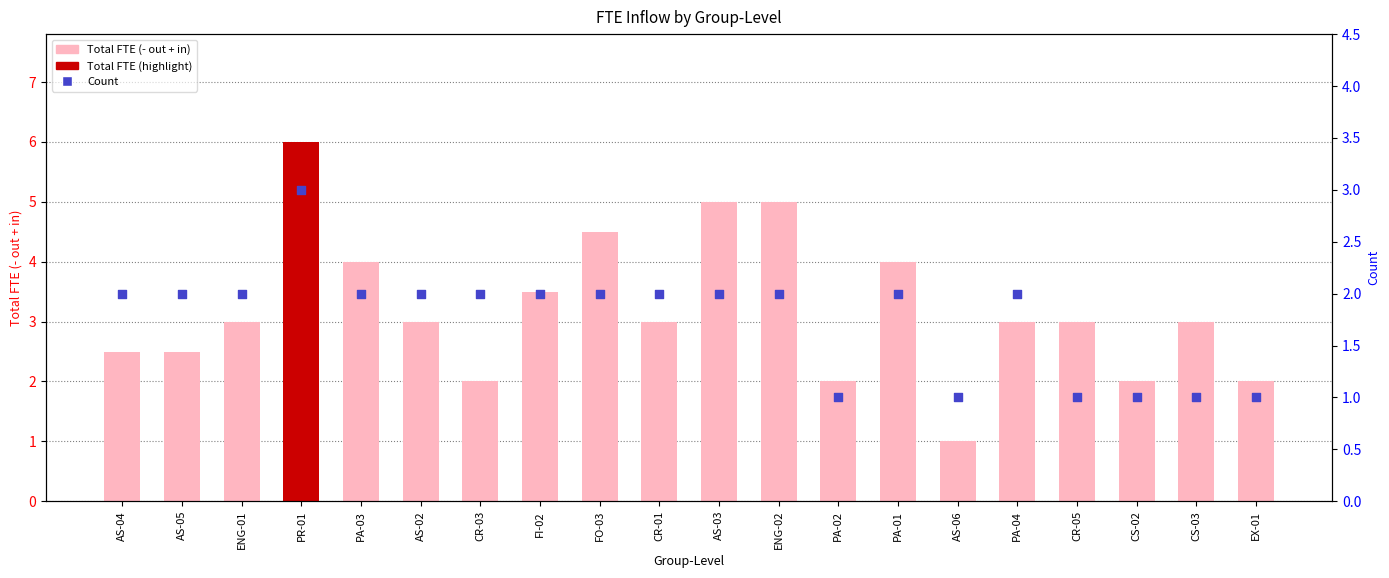

At how many categories does at least one series exceed 4?

4